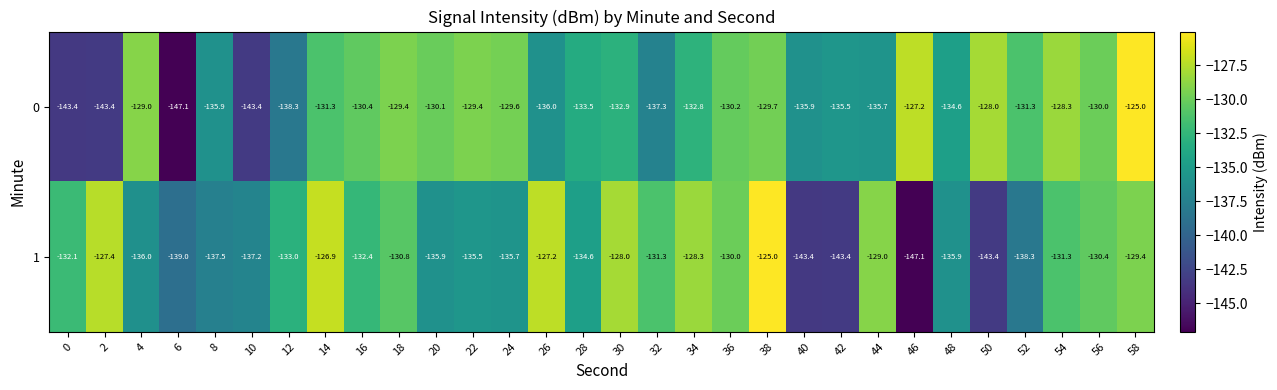

Read the 0 value at 52.

-131.3